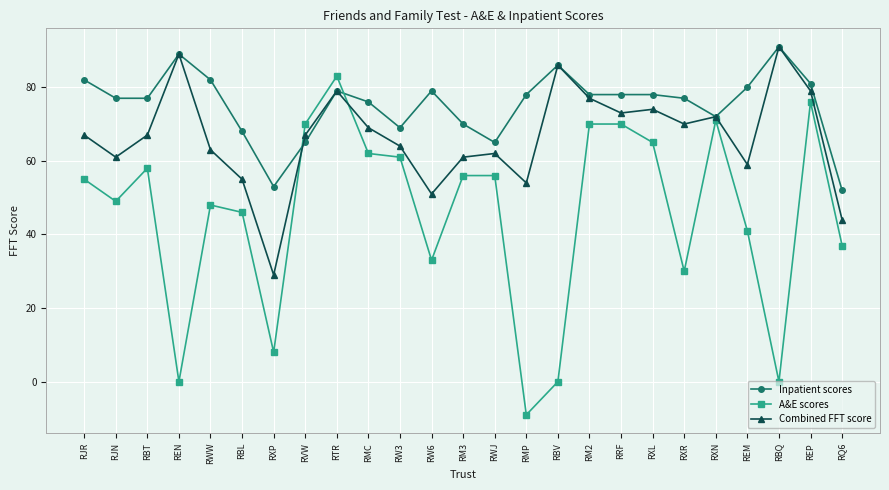

Rank the series by their average value, from highest to lowest.

Inpatient scores, Combined FFT score, A&E scores